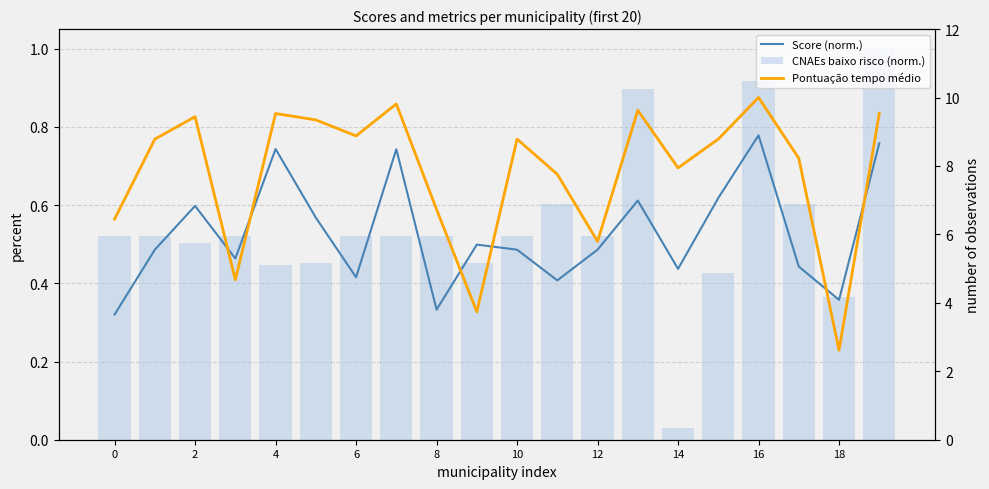

What is the difference between the maximum and minimum values in the CNAEs baixo risco (norm.) series?

1.0